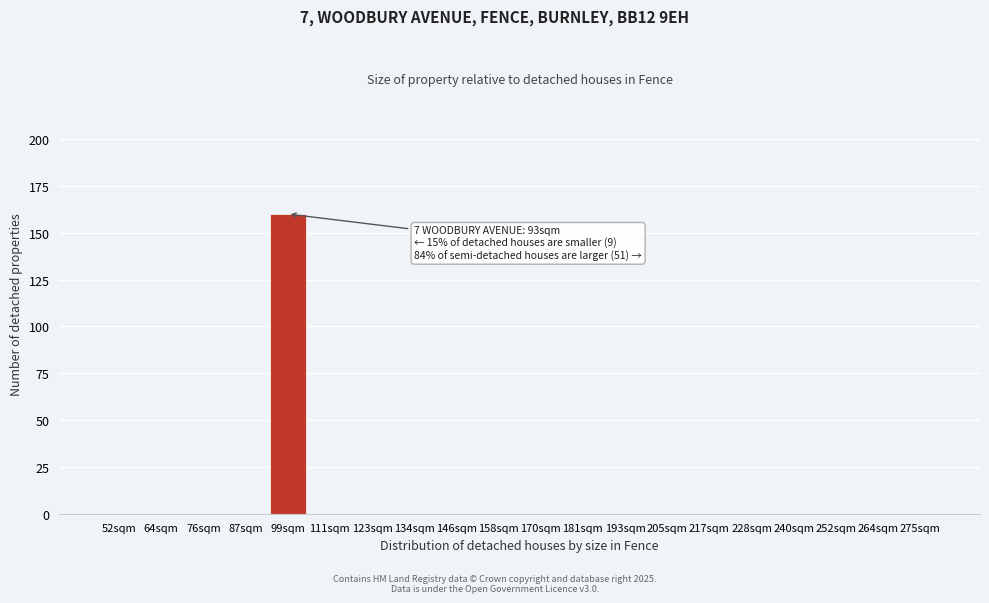

Reading left to right, list all the values displayed in this chart.

52sqm=0	64sqm=0	76sqm=0	87sqm=0	99sqm=160	111sqm=0	123sqm=0	134sqm=0	146sqm=0	158sqm=0	170sqm=0	181sqm=0	193sqm=0	205sqm=0	217sqm=0	228sqm=0	240sqm=0	252sqm=0	264sqm=0	275sqm=0